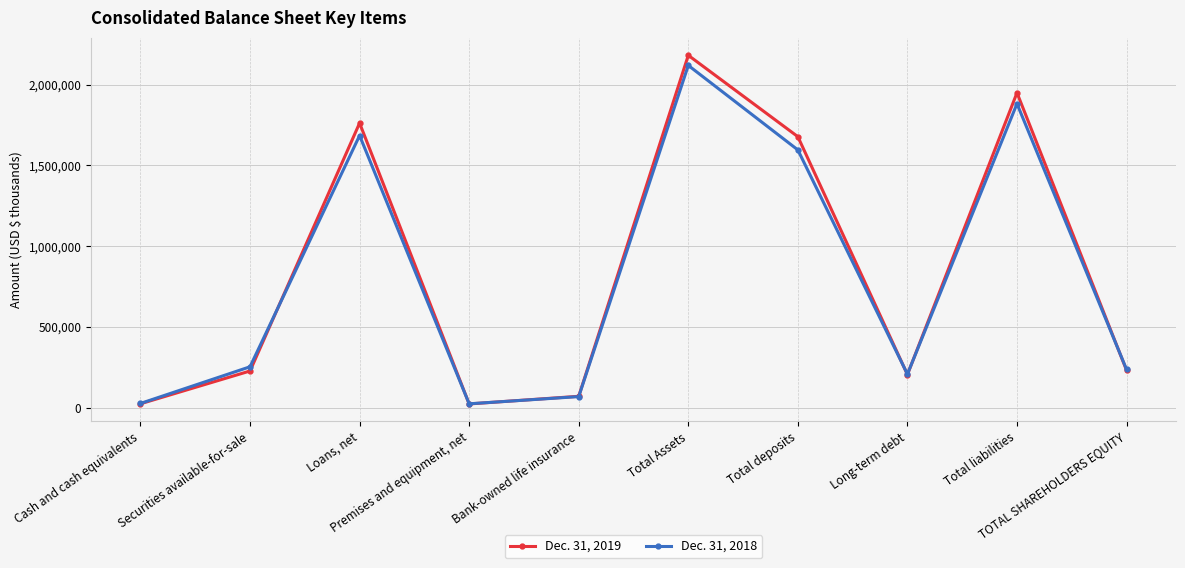

At how many categories does at least one series exceed 1100742?

4